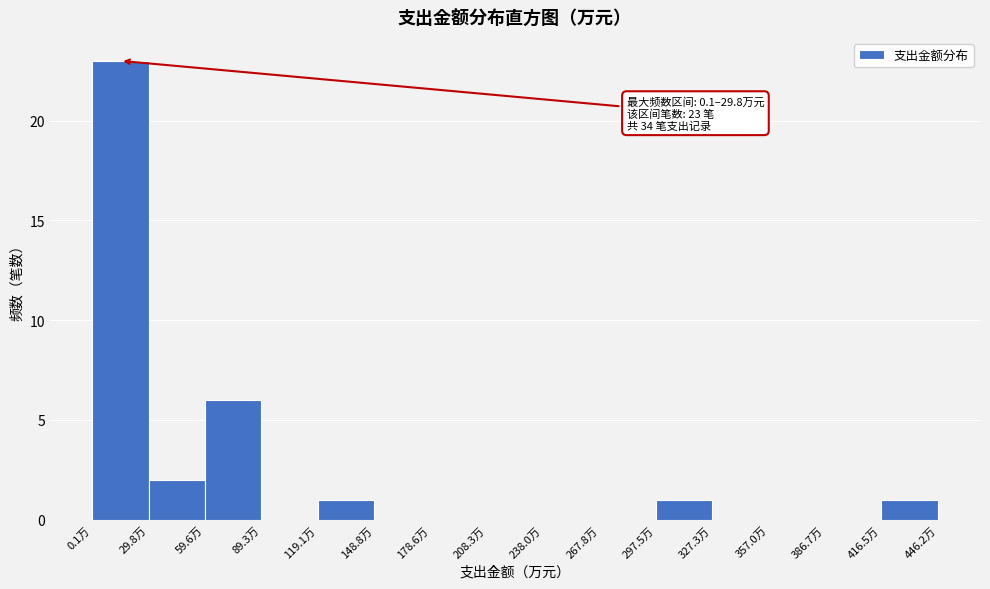

Which range on the x-axis has the tallest bar?

0 to 30